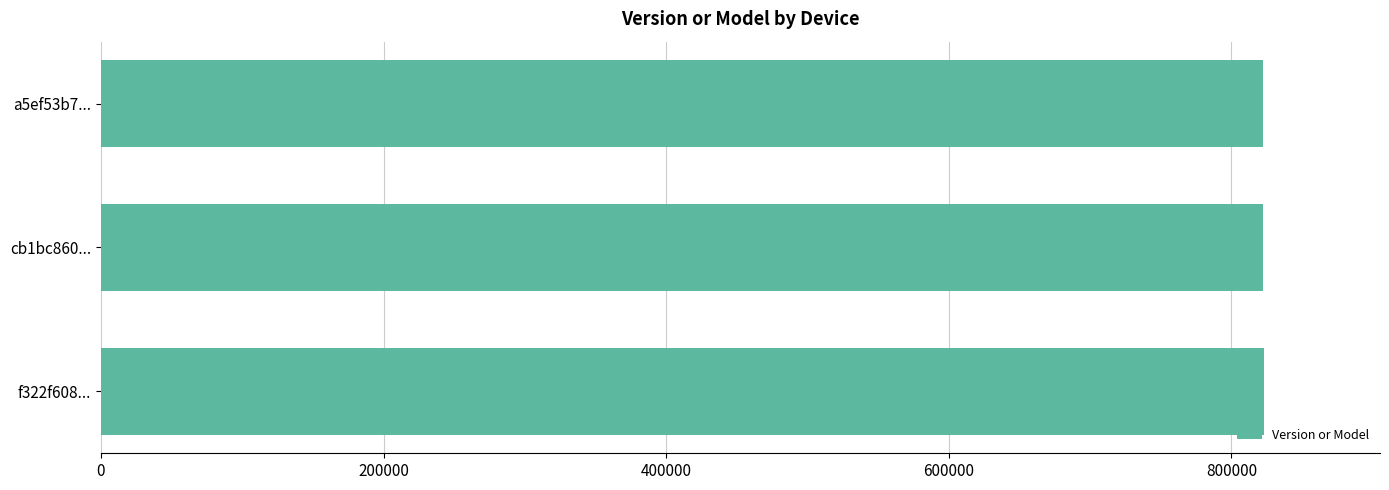

What is the sum of the values at cb1bc860... and a5ef53b7...?

1644135